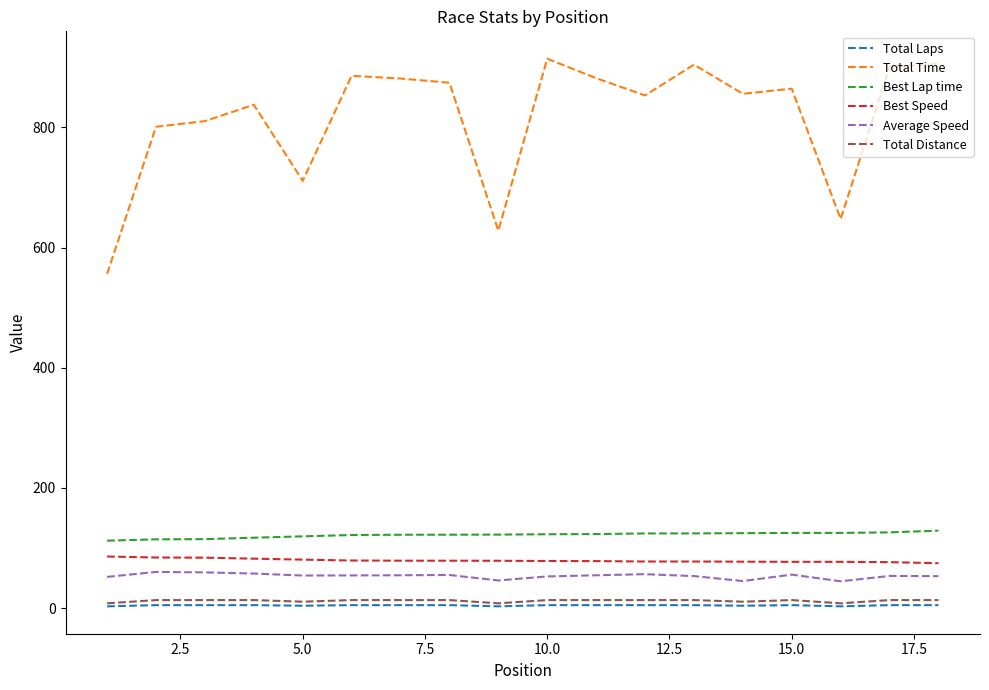

Count the number of data series in this chart.

6